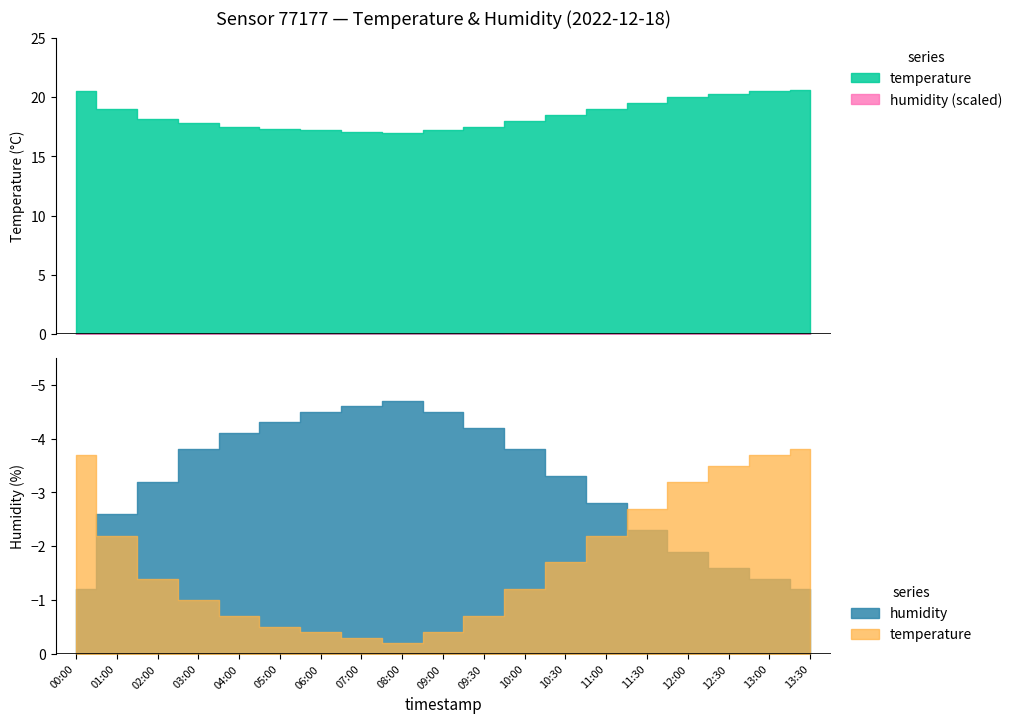

Rank the series by their maximum value, from lowest to highest.

temperature, humidity